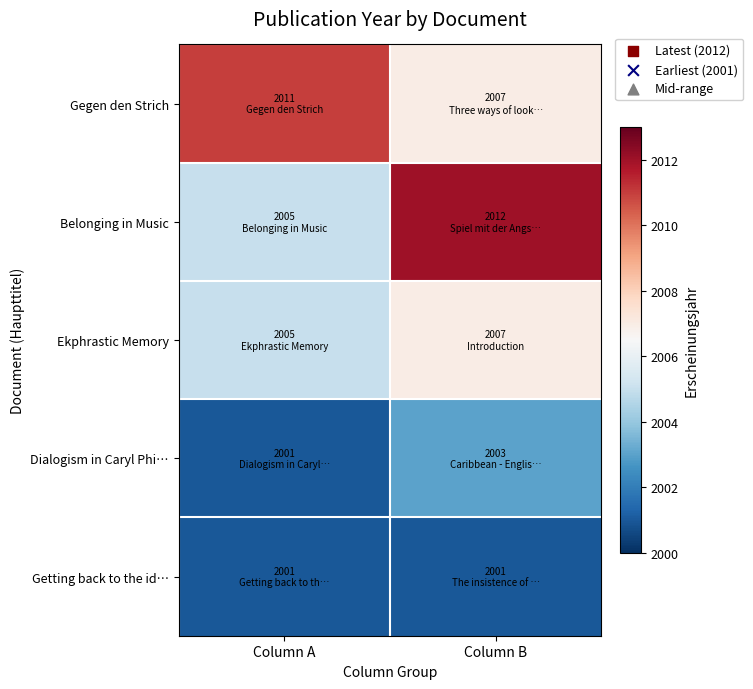

At how many categories does at least one series exceed 2010?

2